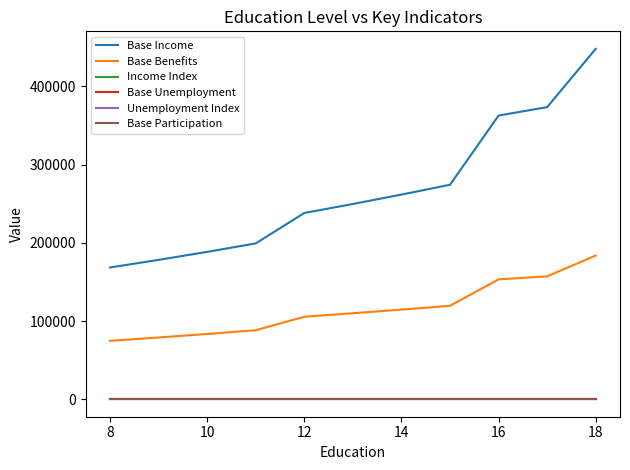

How many lines are shown in the chart?

6